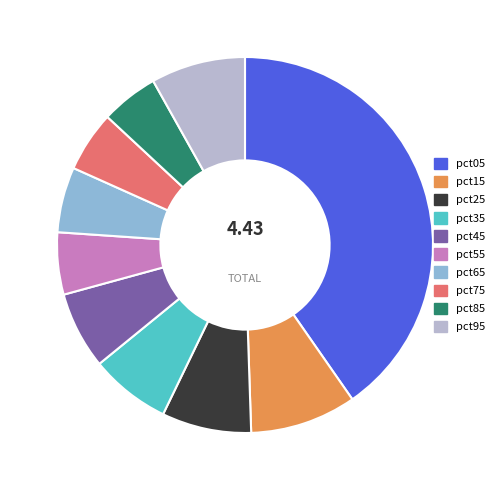

Is it true that pct85 is 5% of the pie?

True